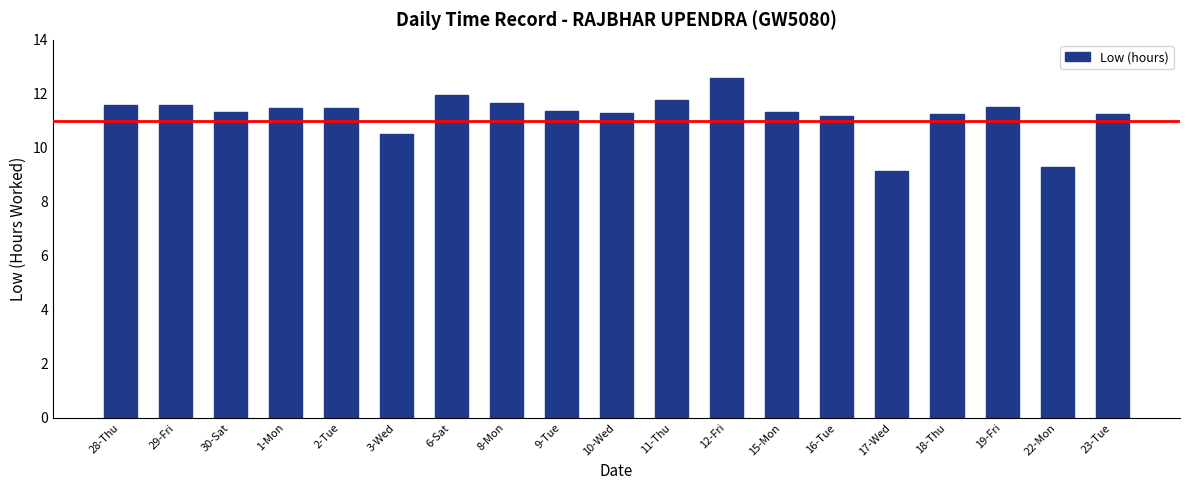

What is the ratio of the value at 23-Tue to the value at 30-Sat?

1.0